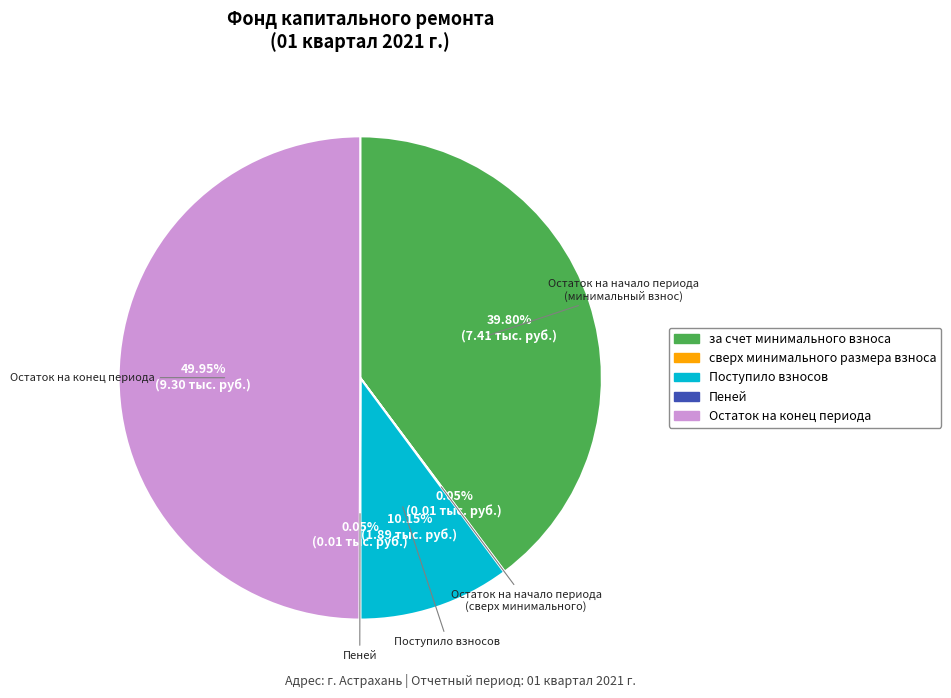

Does за счет минимального взноса represent more than half of the total?

No